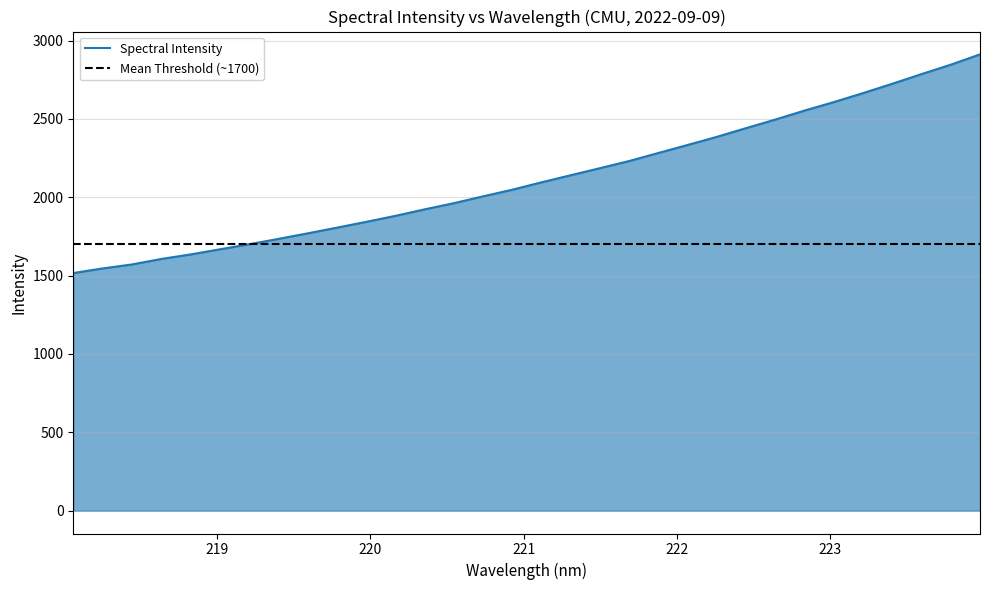

What value does the data have at 223.7895?

2846.3